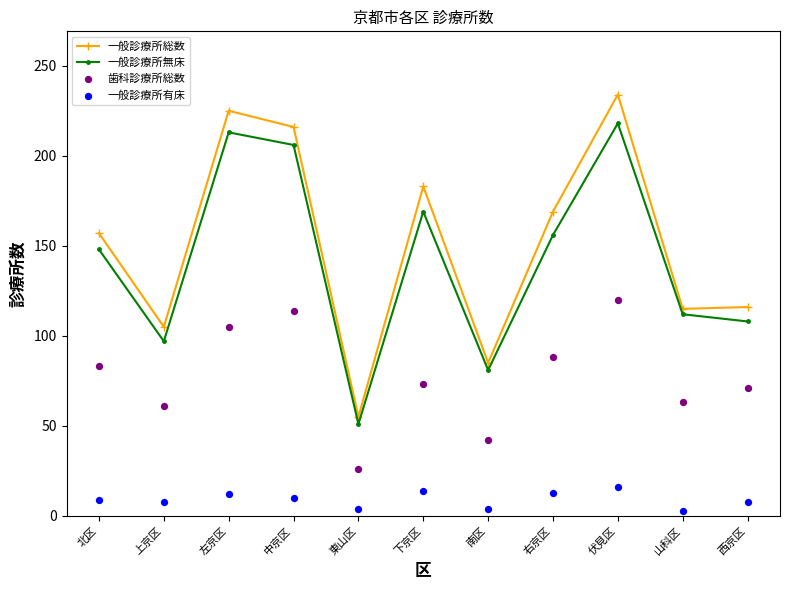

At how many categories does at least one series exceed 73?

10